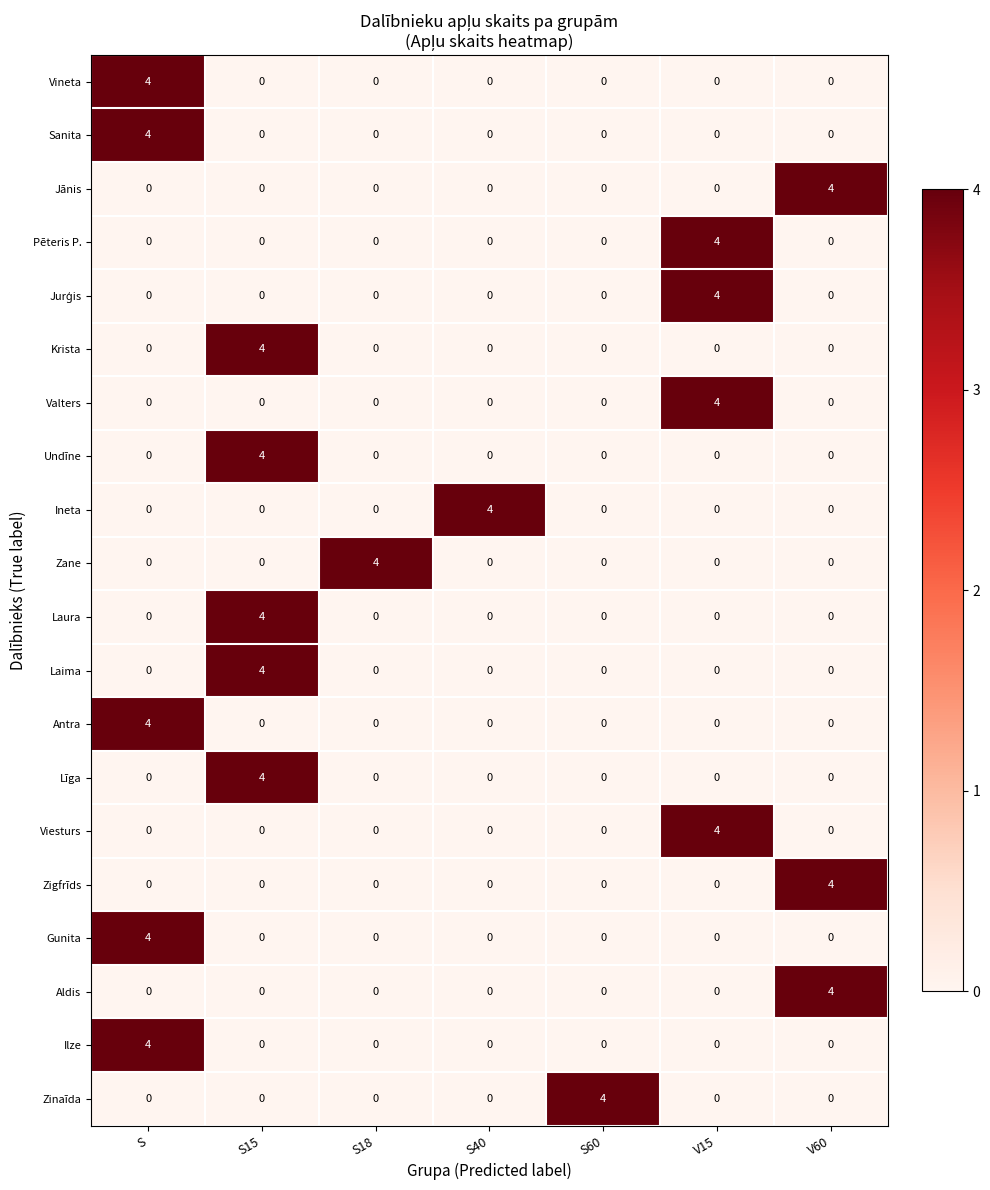

What is the difference between the Laima values at S and S15?

4